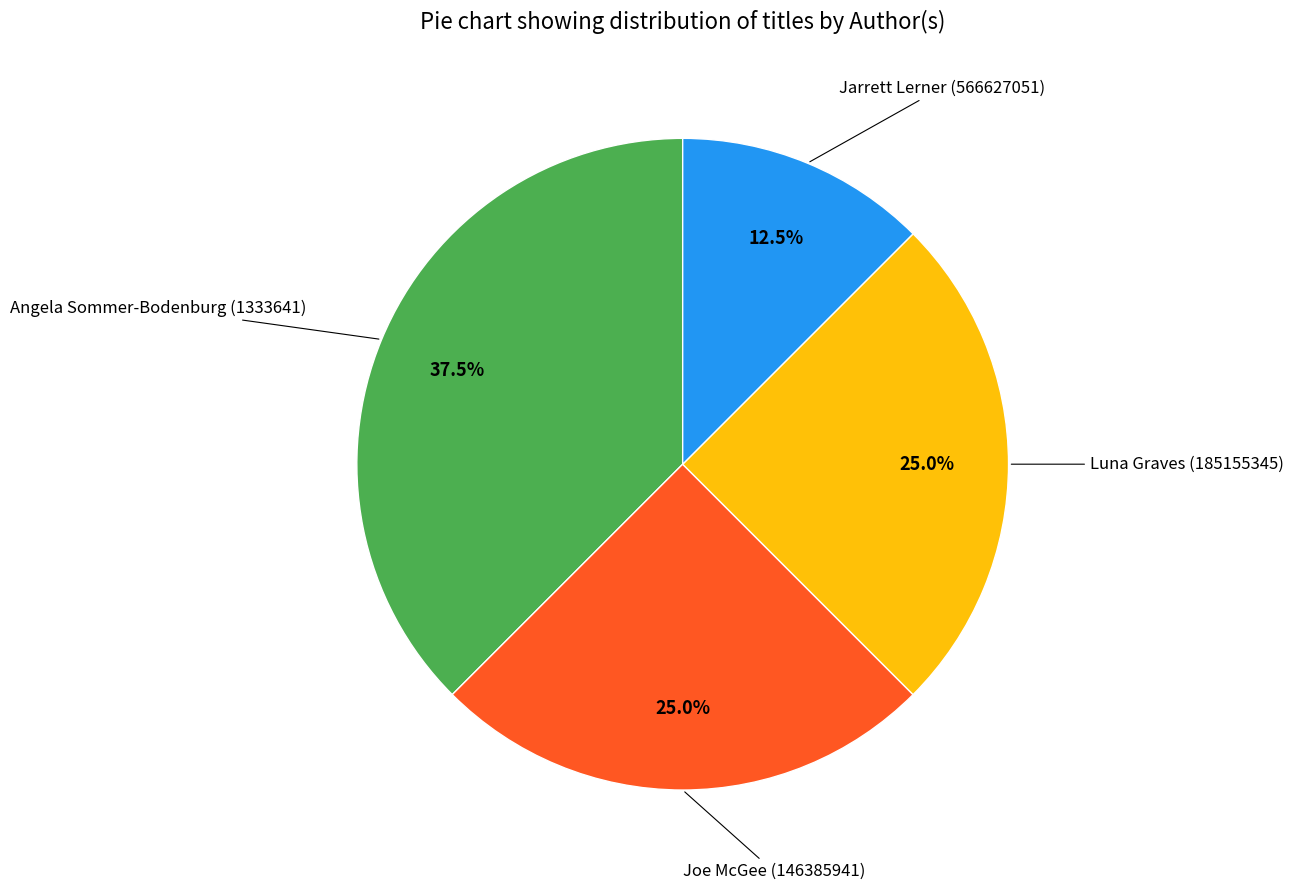

Is there a majority slice in this chart?

No